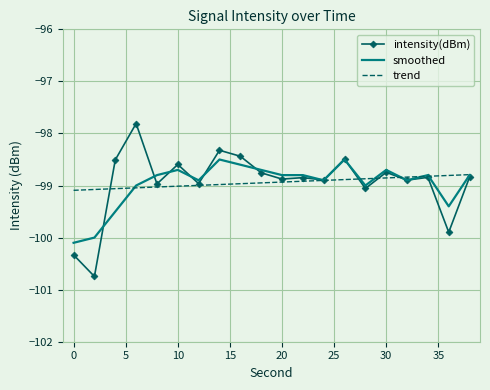

Rank the series by their maximum value, from lowest to highest.

trend, smoothed, intensity(dBm)